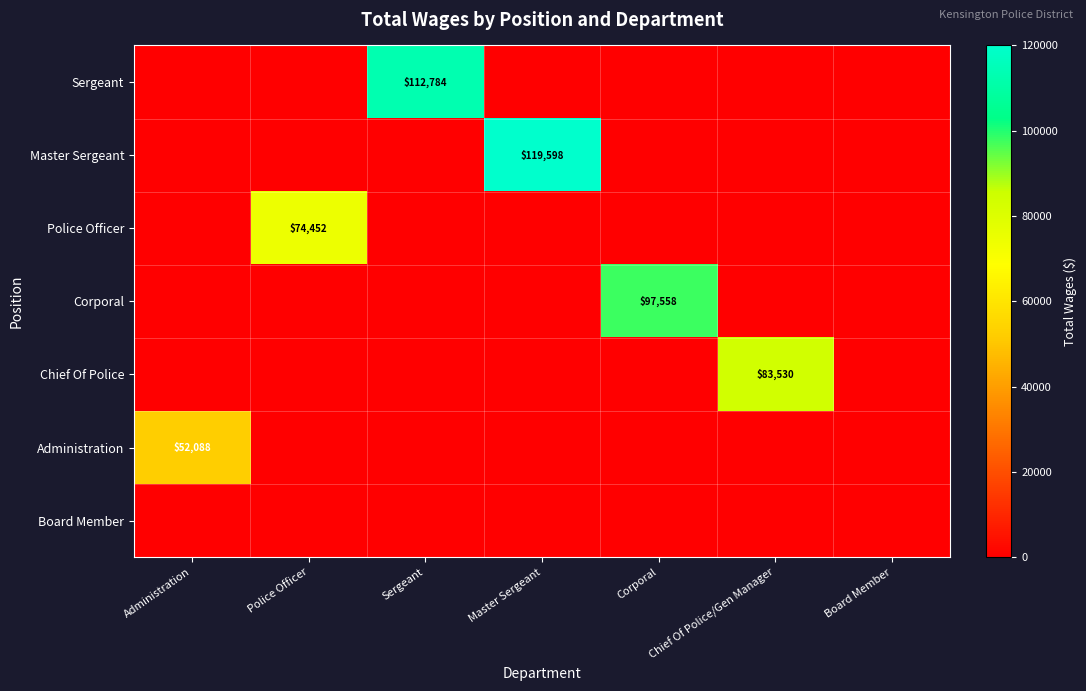

Is it true that Sergeant equals 23538 at Sergeant?

False